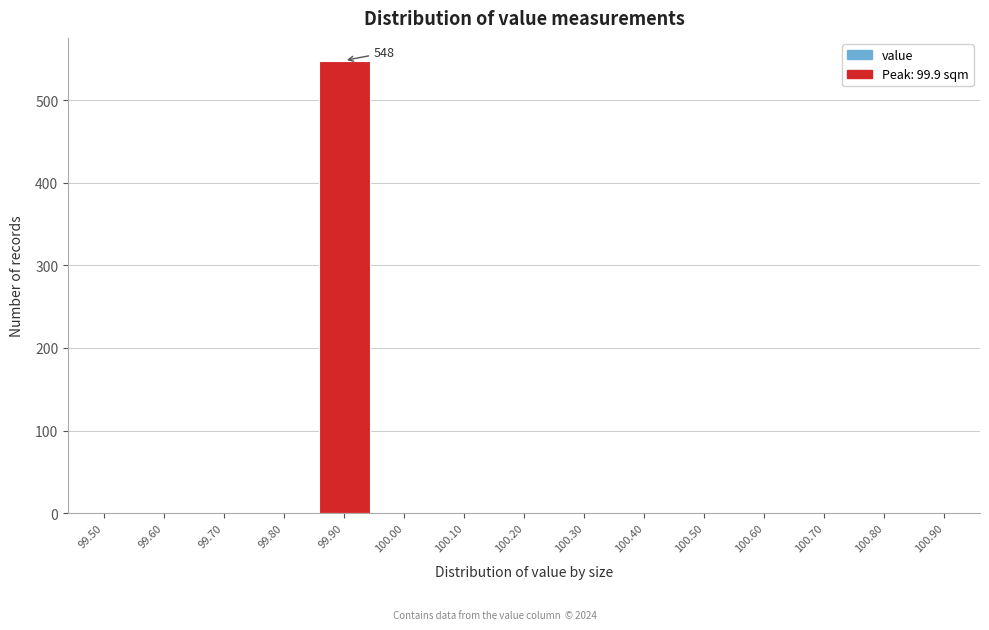

Reading left to right, transcribe all the data shown in this chart.

99.50=0	99.60=0	99.70=0	99.80=0	99.90=548	100.00=0	100.10=0	100.20=0	100.30=0	100.40=0	100.50=0	100.60=0	100.70=0	100.80=0	100.90=0